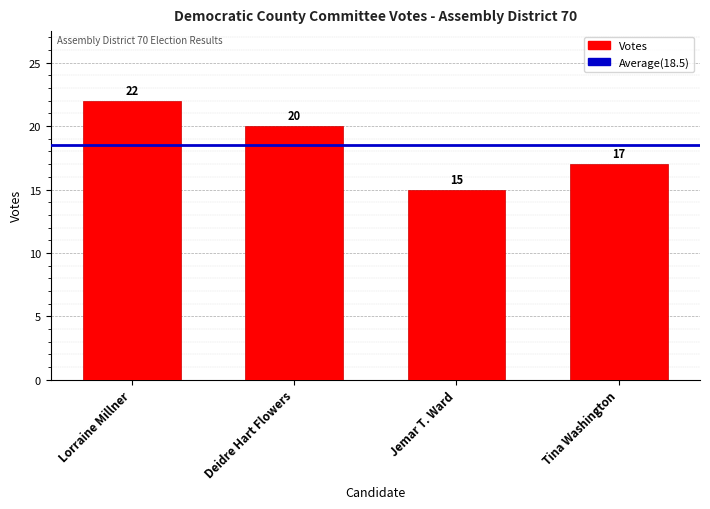

What is the sum of the values at Tina Washington and Deidre Hart Flowers?

37